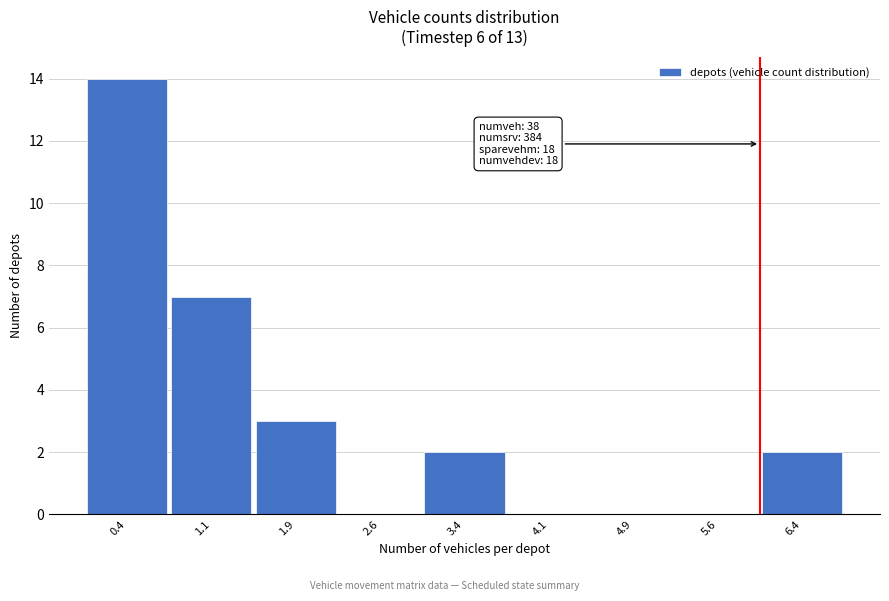

Over which range of the x-axis is the bar tallest?

0.00 to 0.75